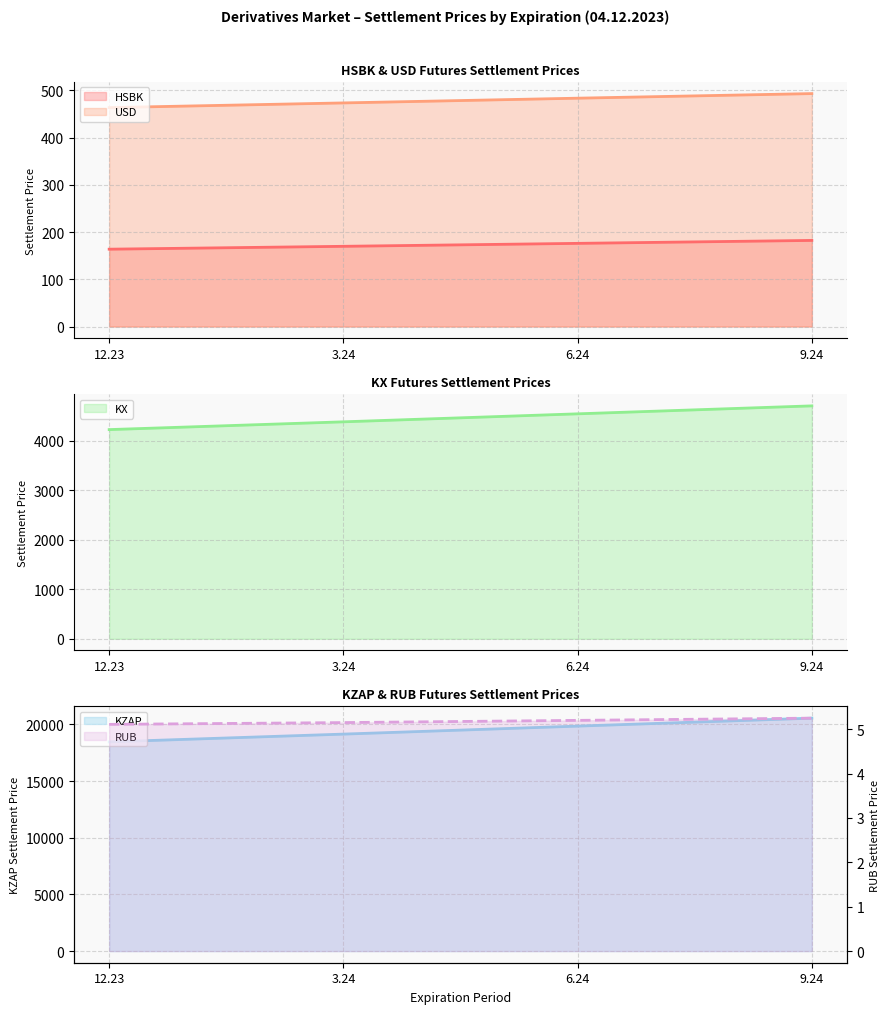

Rank the series at 3.24 from lowest to highest value.

RUB, HSBK, USD, KX, KZAP